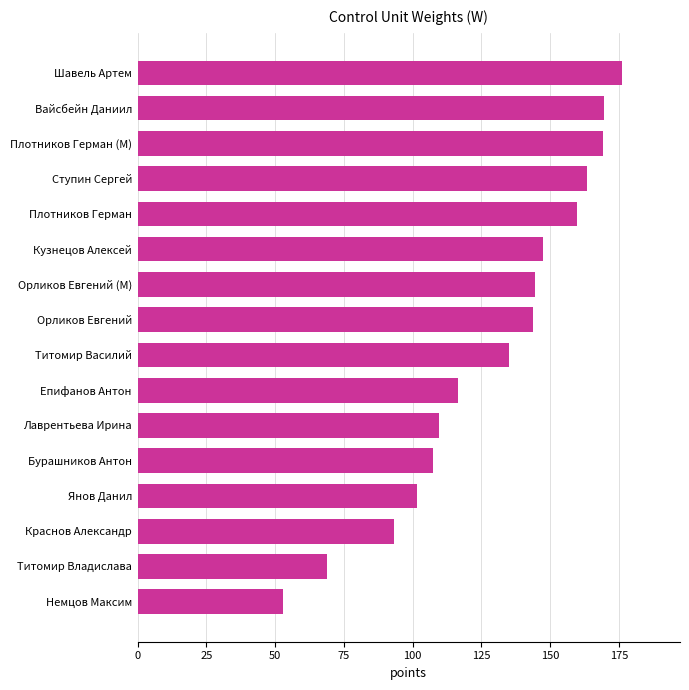

True or false: the data shows 221.6 at Вайсбейн Даниил.

False